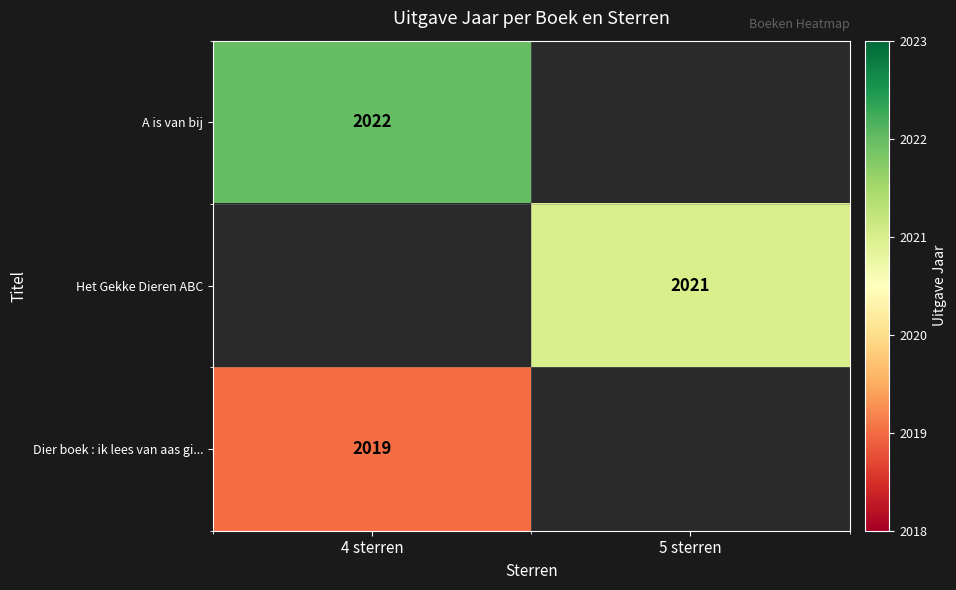

Is it true that Het Gekke Dieren ABC equals 2021 at 5 sterren?

True